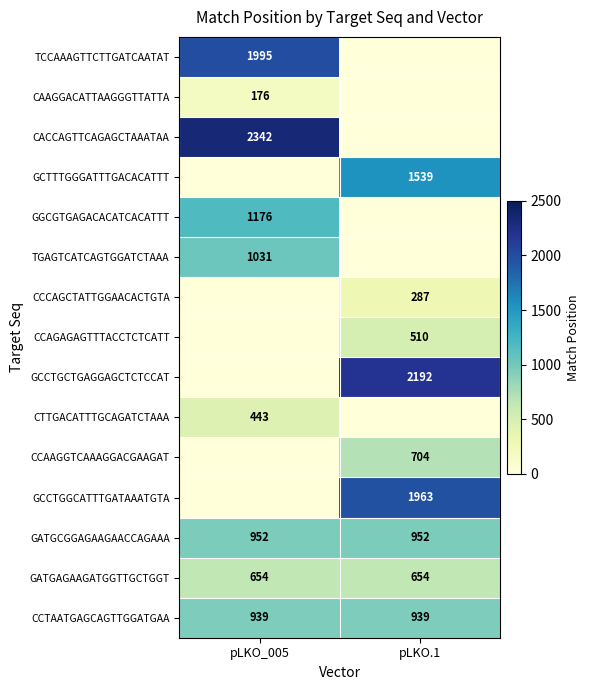

What is the sum of the GATGCGGAGAAGAACCAGAAA values at pLKO.1 and pLKO_005?

1904